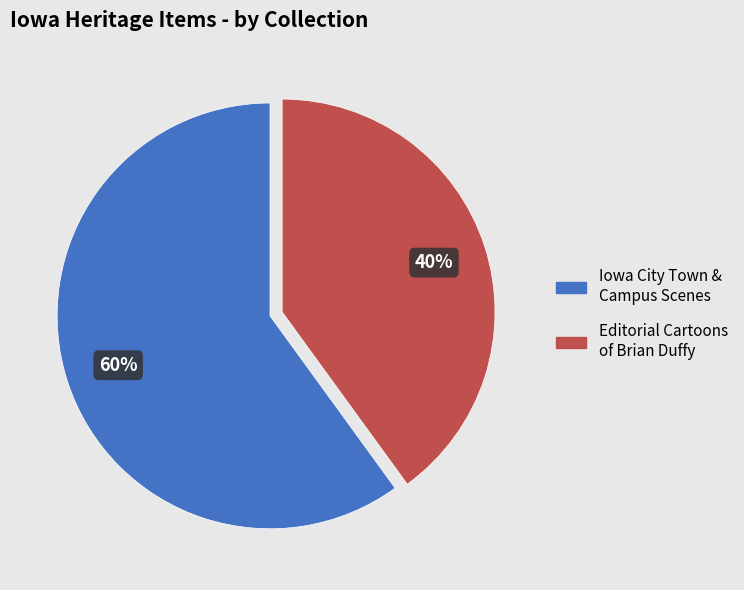

To the nearest percent, what is the difference between the largest and smallest slice percentages?

20%